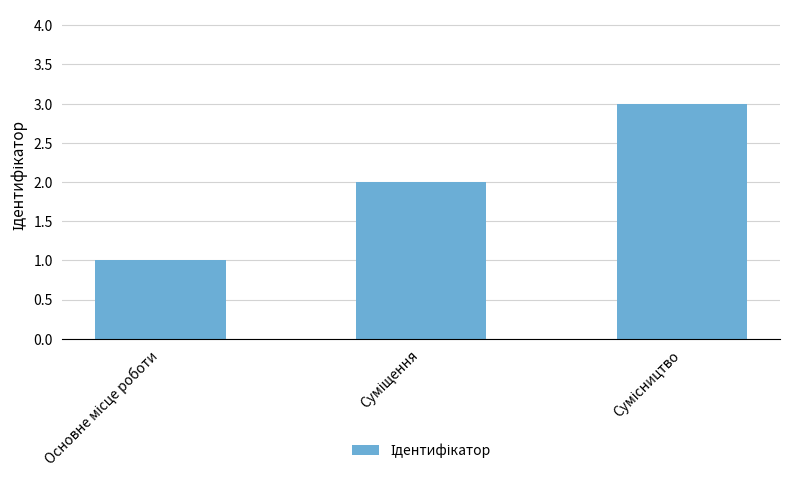

How many distinct data groups are displayed?

1